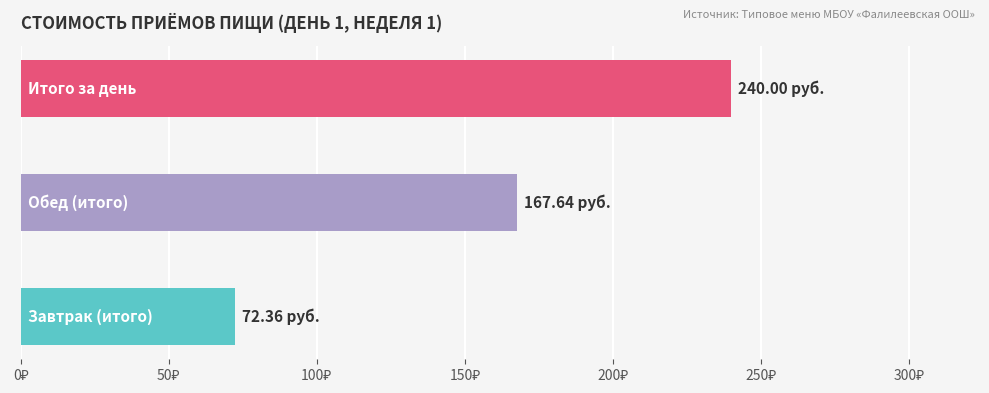

How many values exceed 167?

2